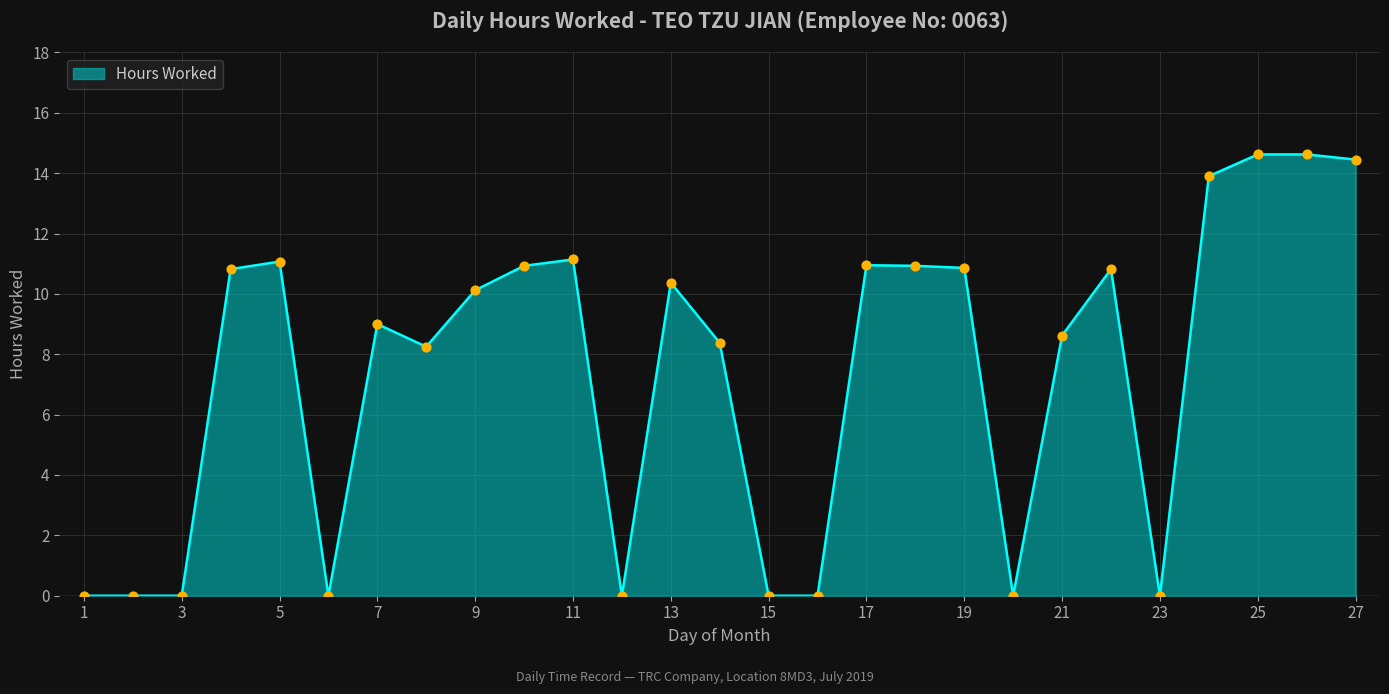

What is the maximum value shown in the chart?

14.6